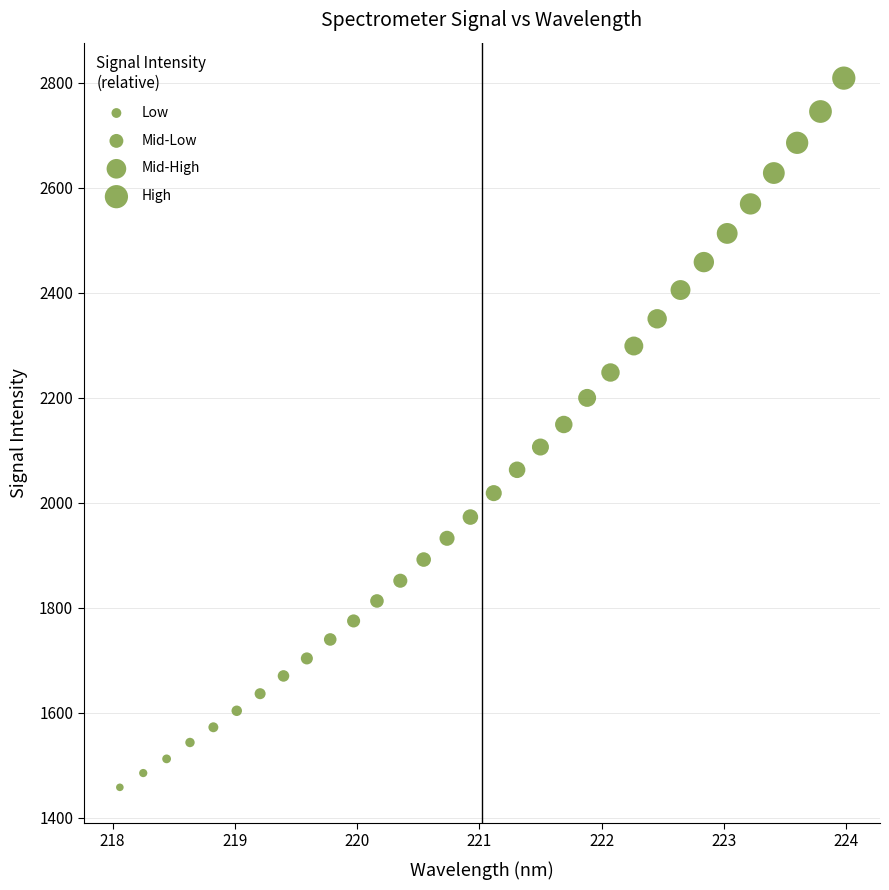

What is the range of X values (max minus min)?

5.9